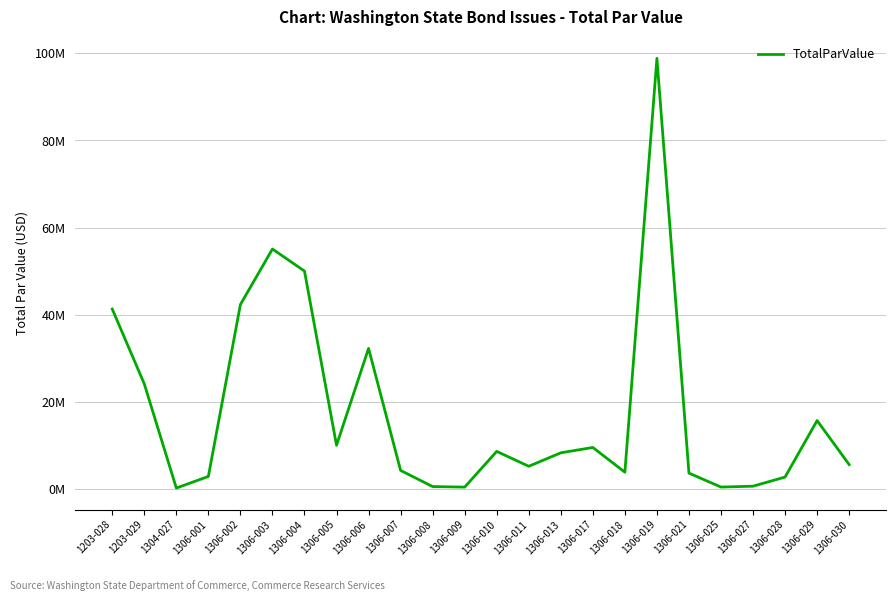

Reading left to right, extract all data points from this chart.

41285000.0	24100000.0	167159.1	2841500.0	42315000.0	55075000.0	50000000.0	10000000.0	32250000.0	4220000.0	513000.0	390000.0	8590000.0	5175000.0	8265000.0	9495000.0	3810000.0	98865000.0	3600000.0	400000.0	600000.0	2700000.0	15675000.0	5565000.0